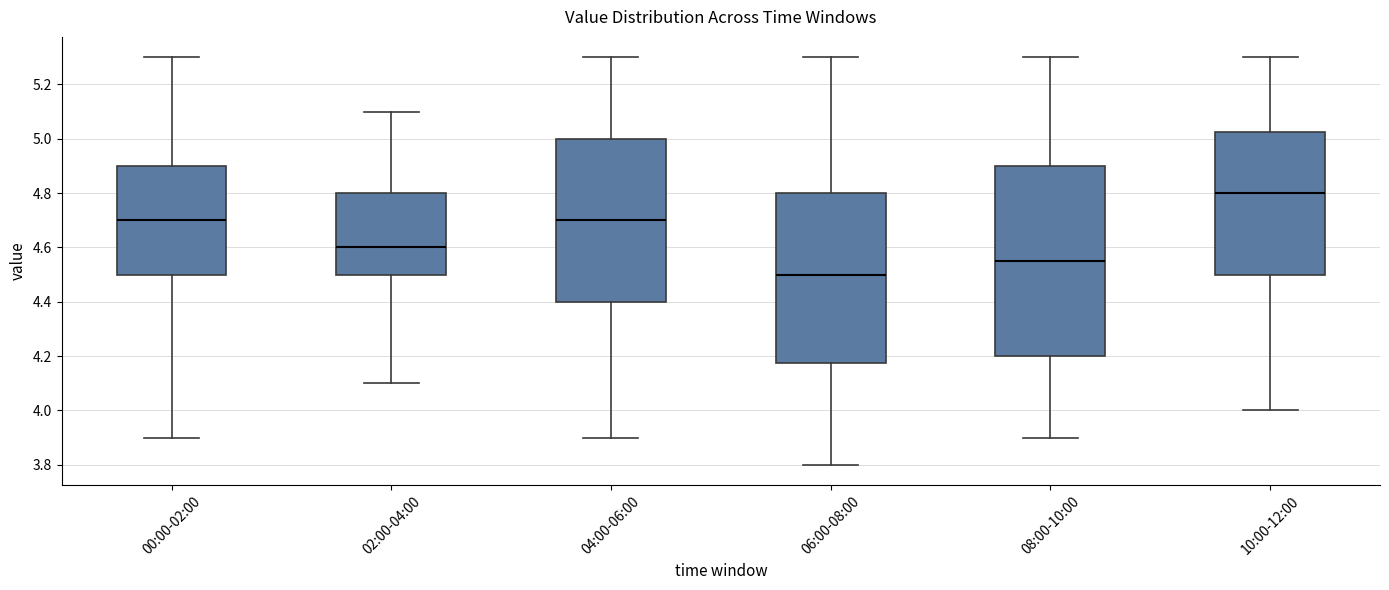

Which box has the highest median line?

10:00-12:00